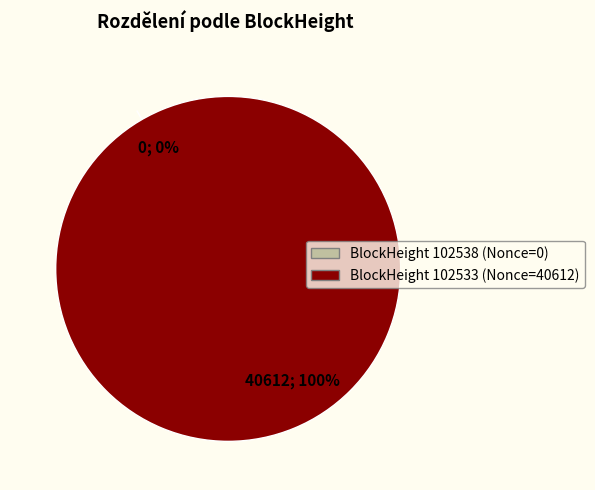

Does any single category account for the majority?

Yes